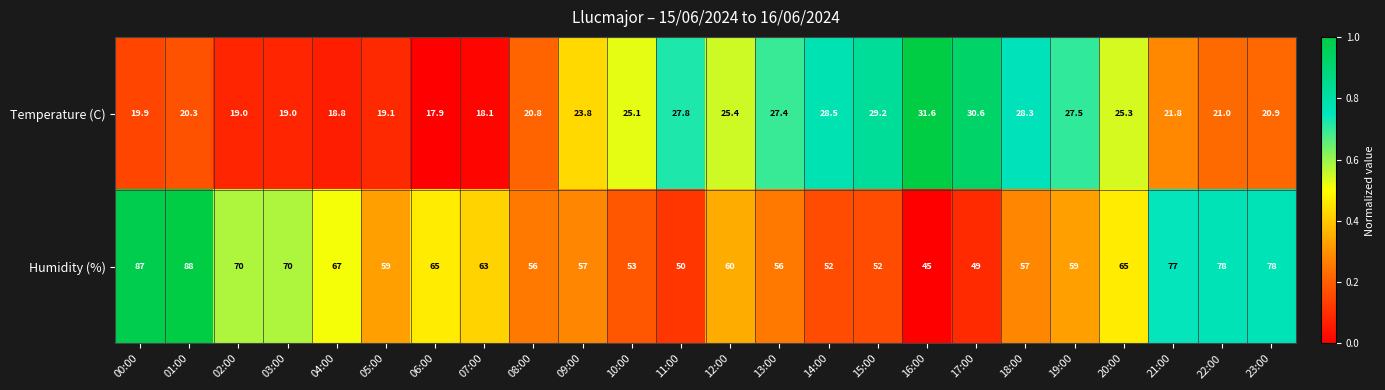

What is the difference between the Temperature (C) values at 17:00 and 02:00?

11.6